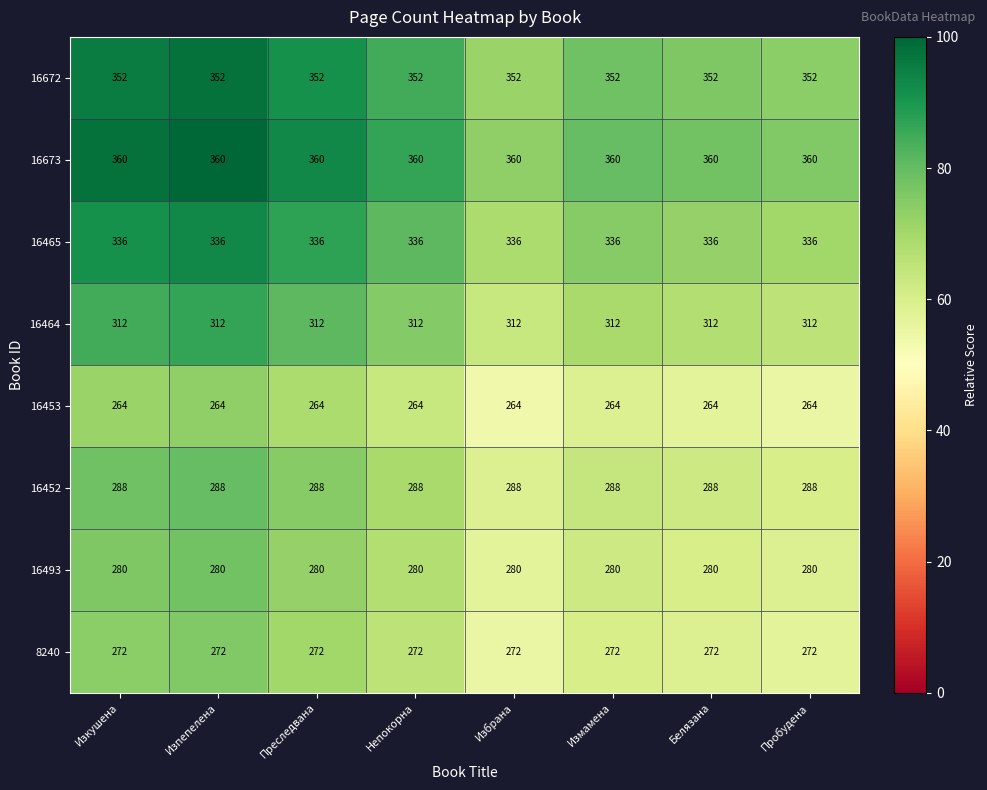

Count the number of categories in the chart.

8